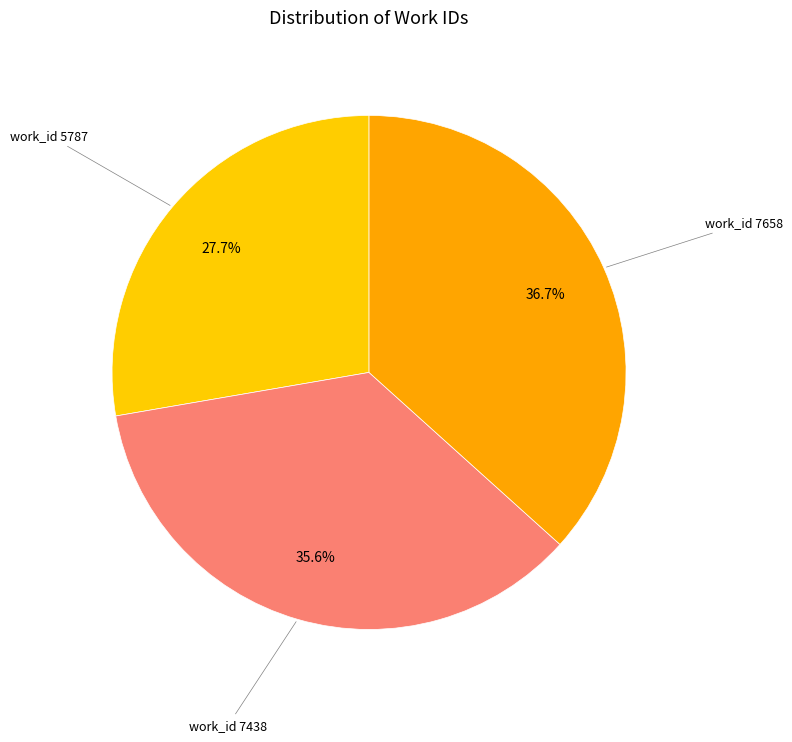

To the nearest percent, what portion does work_id 5787 represent?

28%